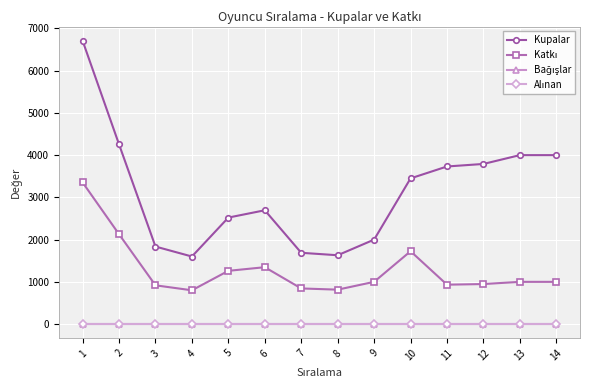

Between 8 and 14, which series saw the biggest shift?

Kupalar